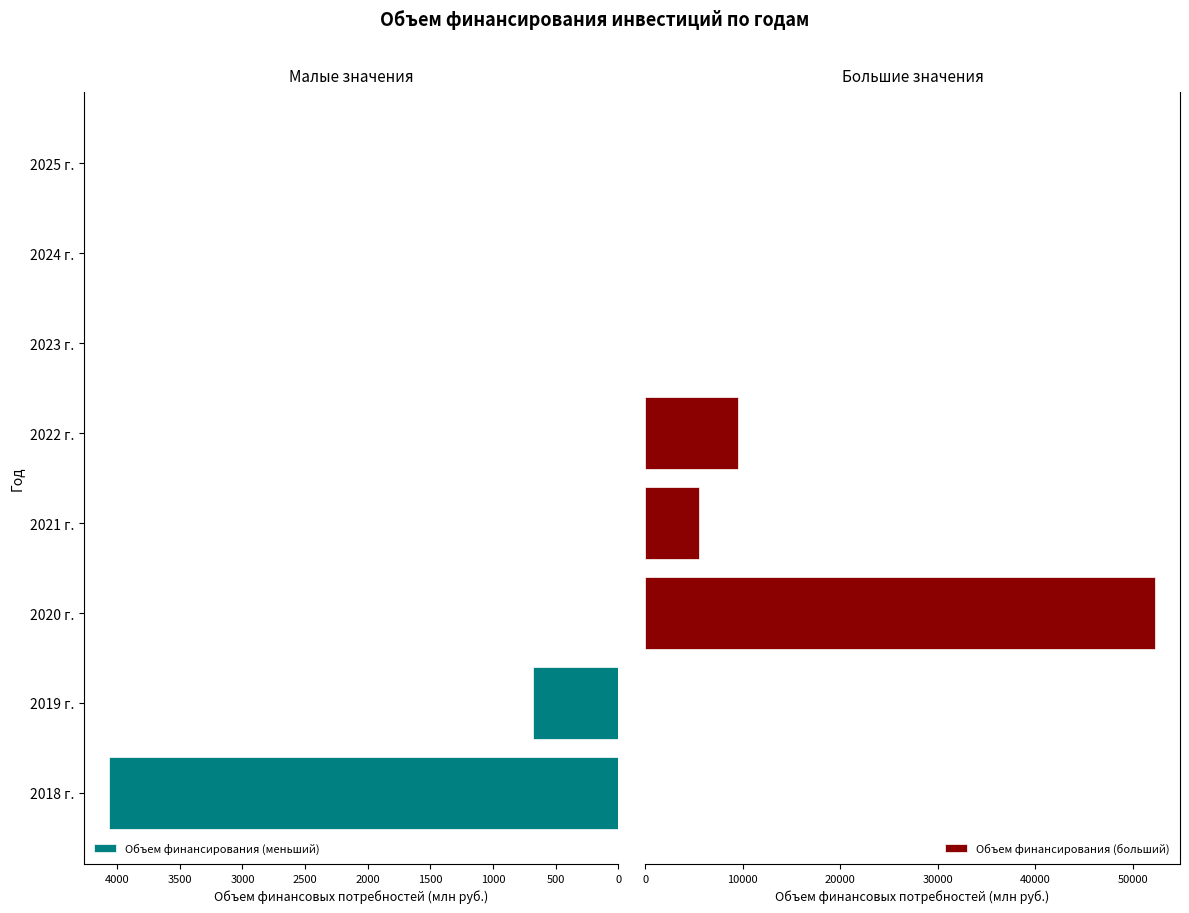

At which label is Объем финансирования (меньший) closest to 2032?

2019 г.